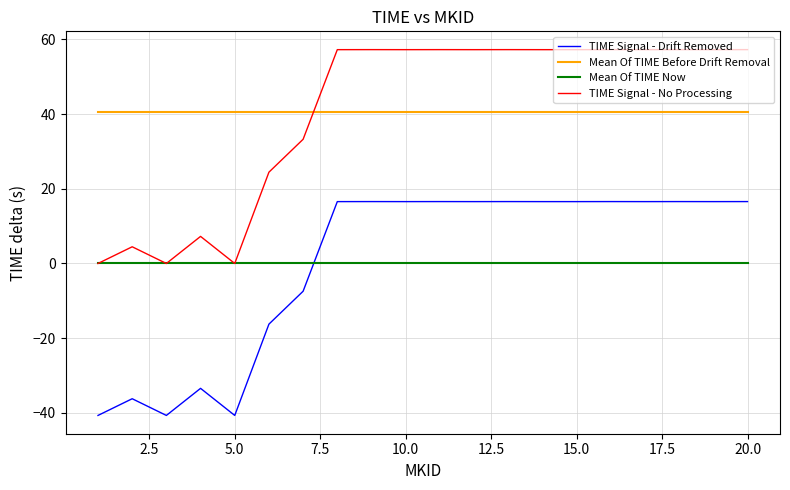

What is the highest value of the Mean Of TIME Before Drift Removal series?

40.7